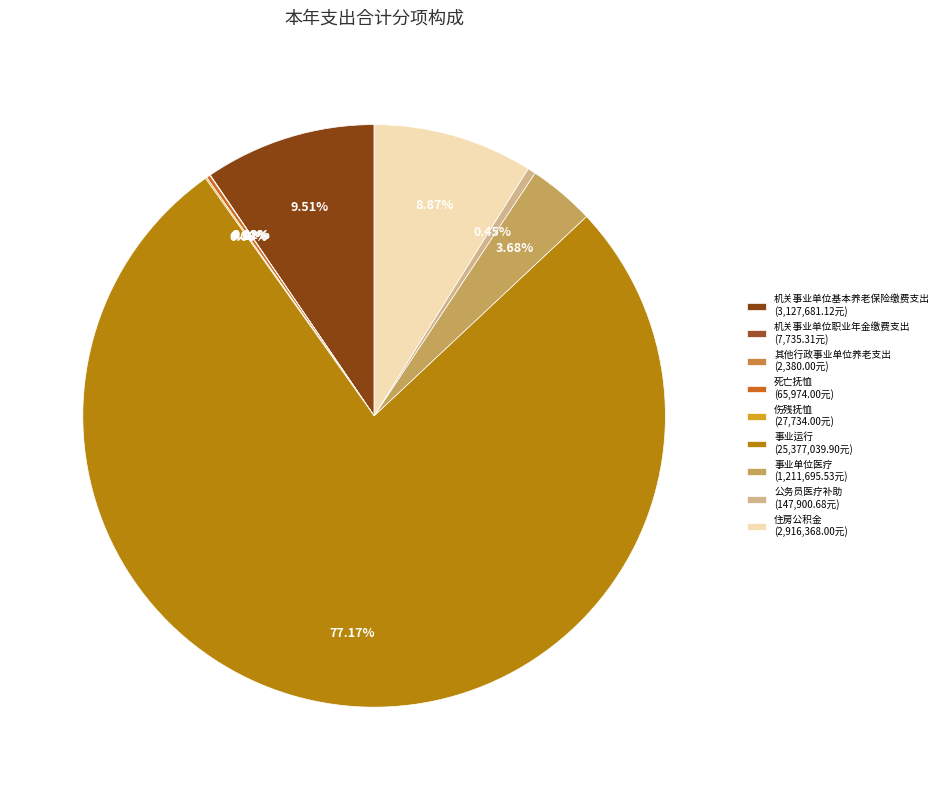

Is it true that 住房公积金 is 20% of the pie?

False